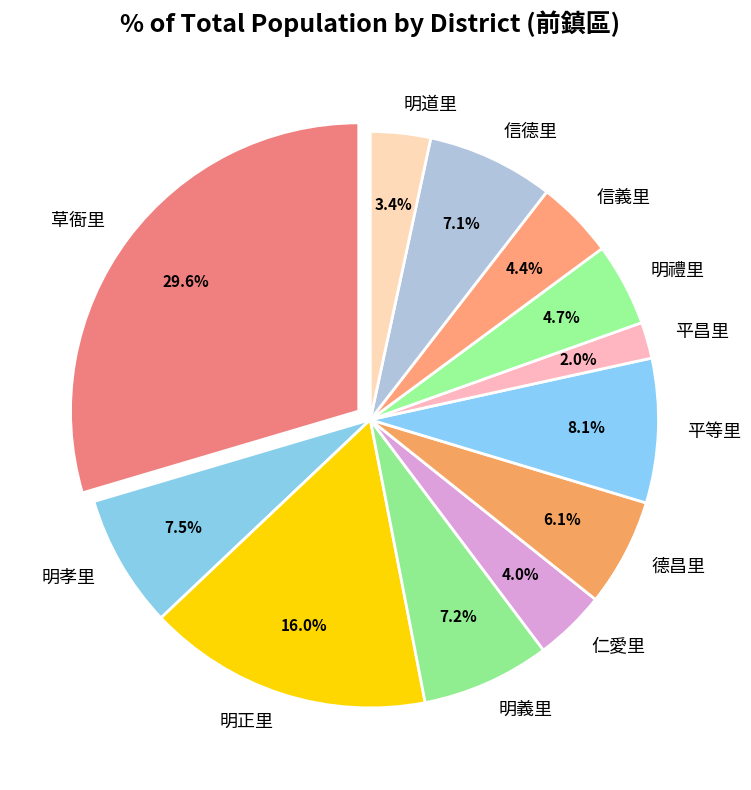

Count the number of slices in the pie.

12